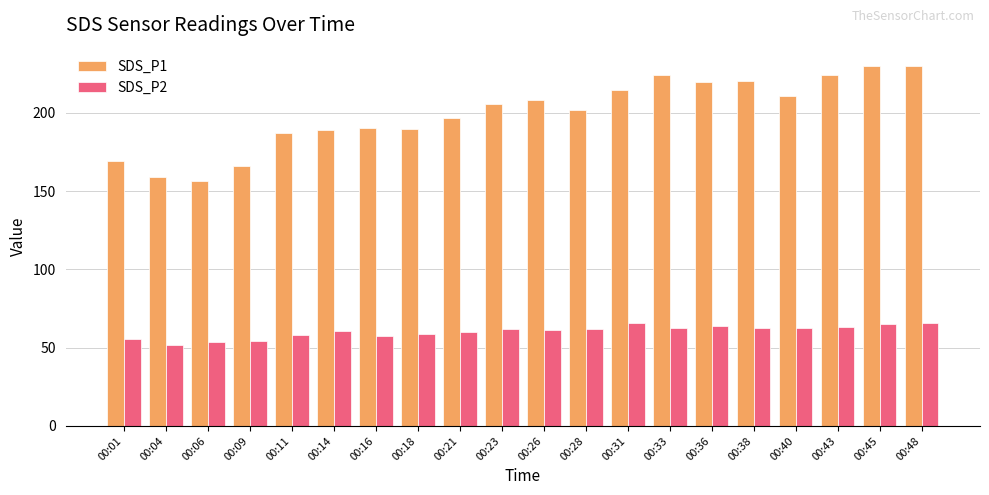

Are the bars grouped side by side (vs. stacked)?

Yes